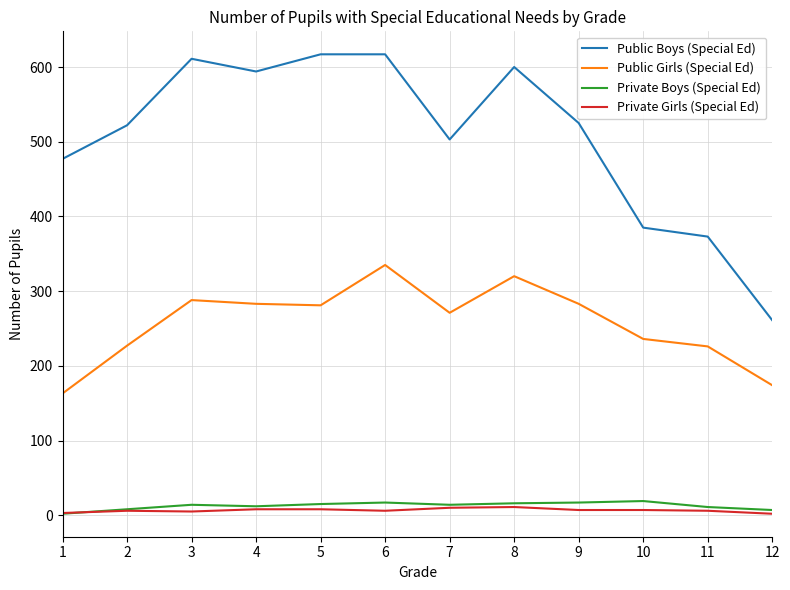

Count the number of categories in the chart.

12